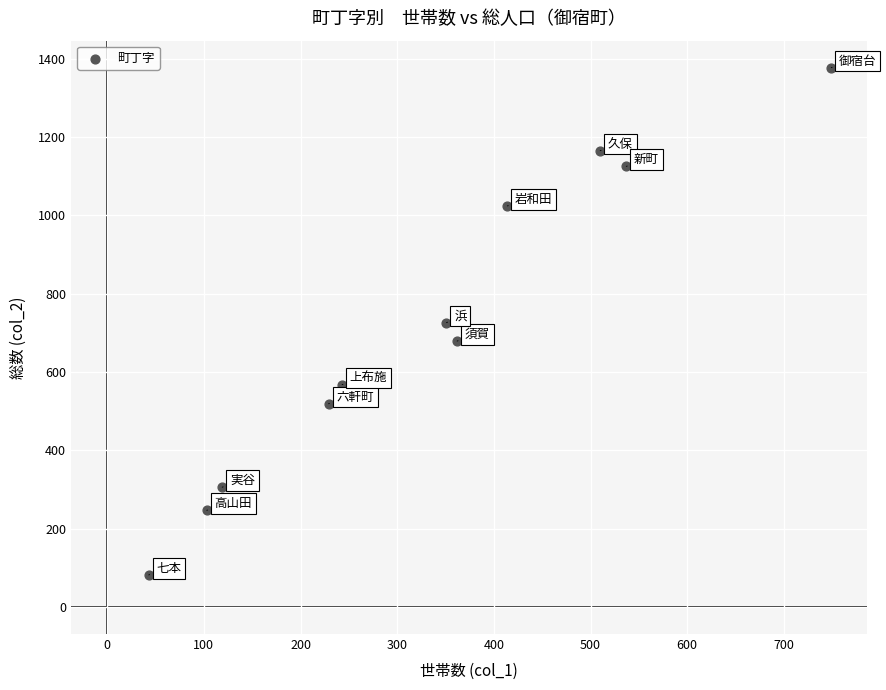

What is the range of Y values (max minus min)?

1295